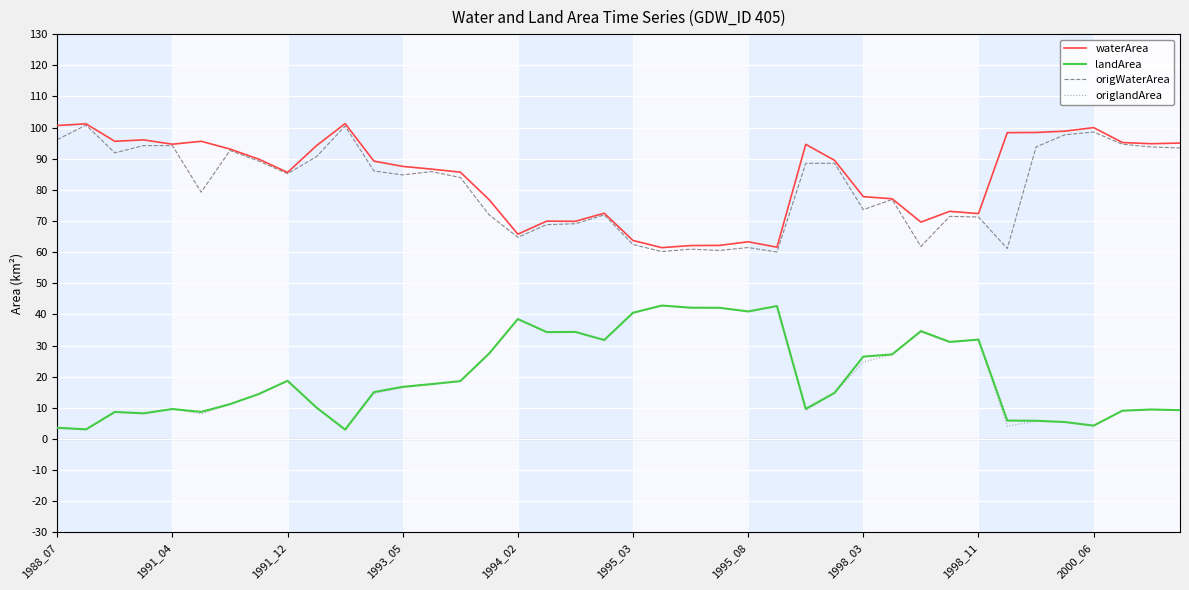

True or false: landArea and origWaterArea intersect in this chart.

False